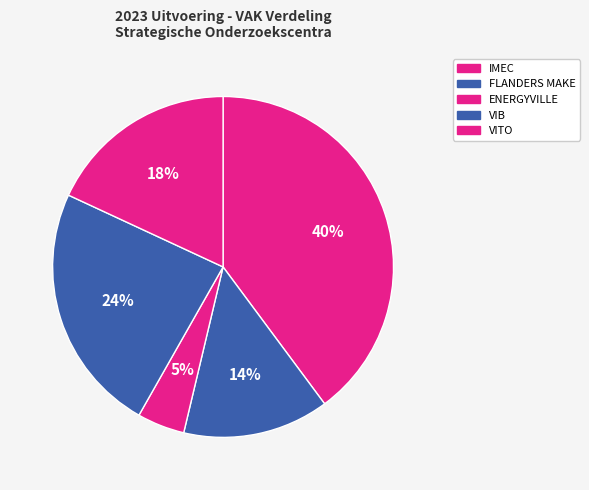

Count the number of slices in the pie.

5